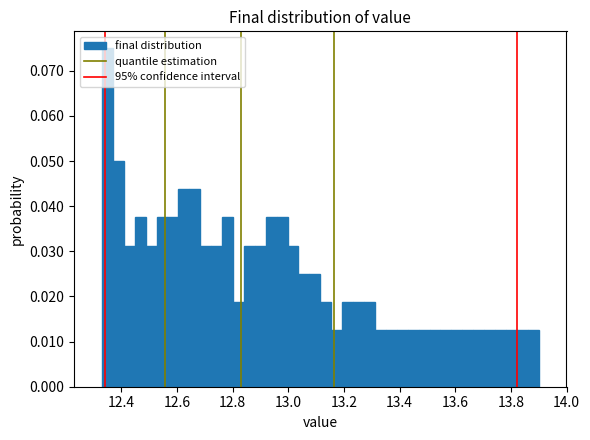

Around what value on the x-axis is the tallest bar? Give the approximate position of its centre, as read against the axis.

12.34